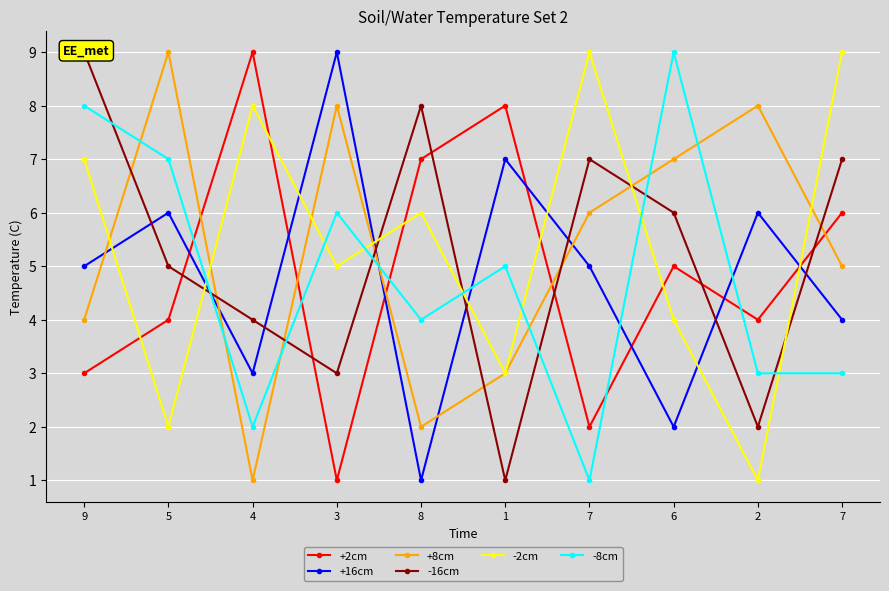

How many +8cm values are between 3 and 8?

7